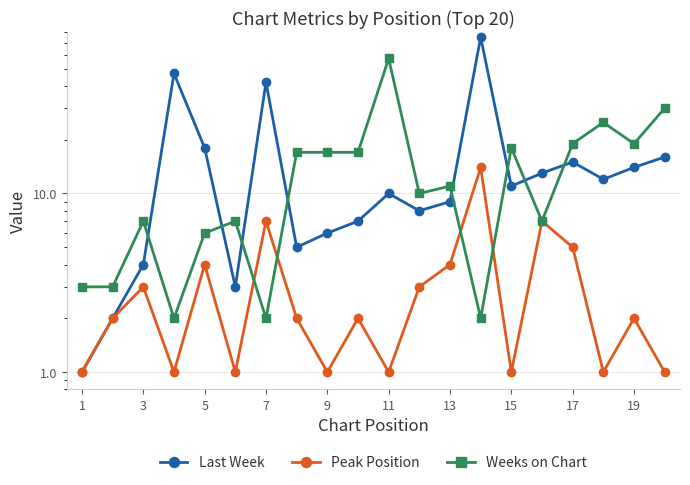

What are all the series names shown in the legend?

Last Week, Peak Position, Weeks on Chart